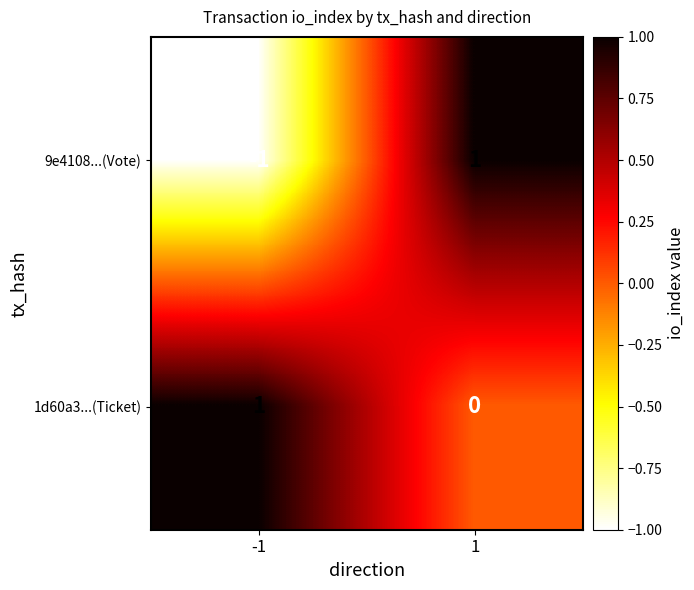

At which category is the sum across all series the highest?

1